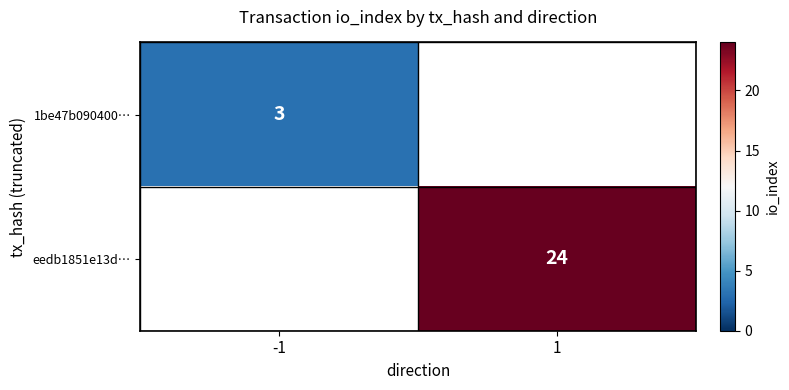

Is it true that 1be47b090400… equals 2 at -1?

False